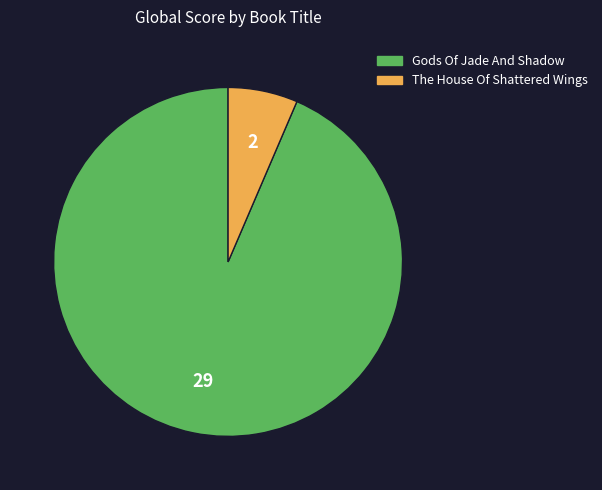

Between The House Of Shattered Wings and Gods Of Jade And Shadow, which is larger?

Gods Of Jade And Shadow